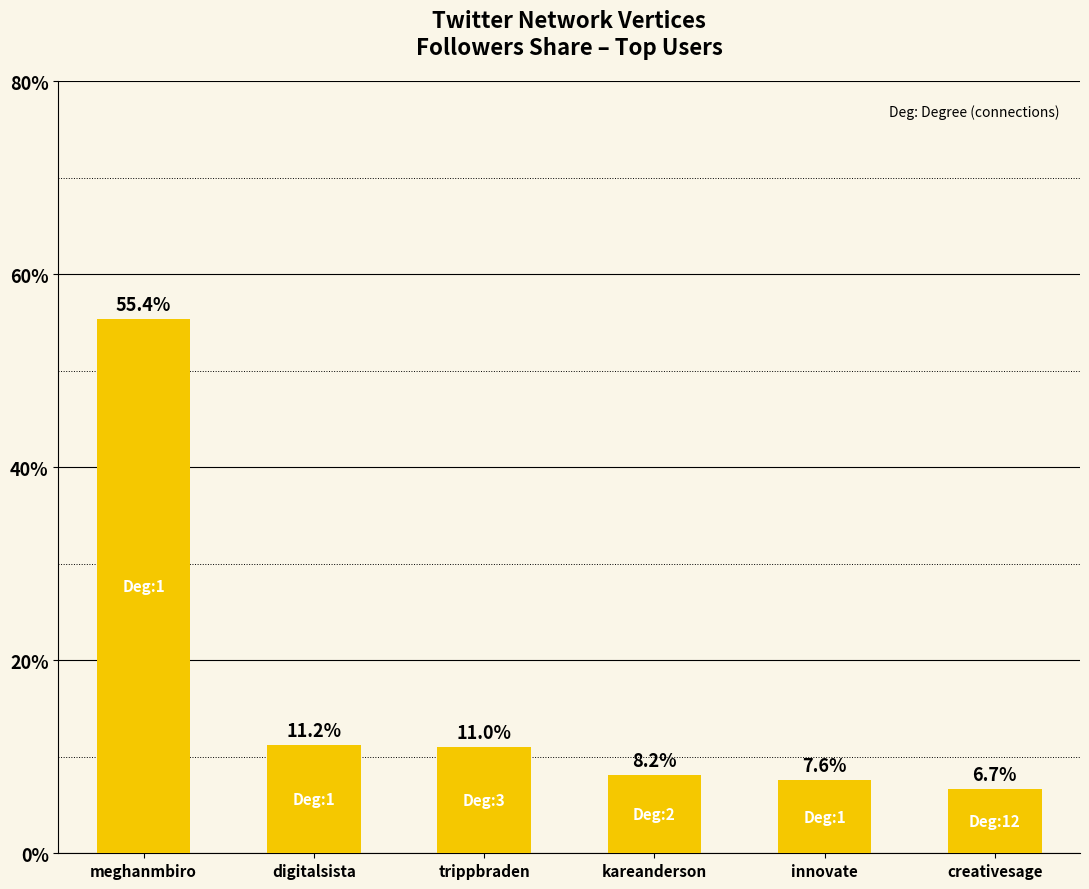

What is the difference between the values at trippbraden and kareanderson?

2.9